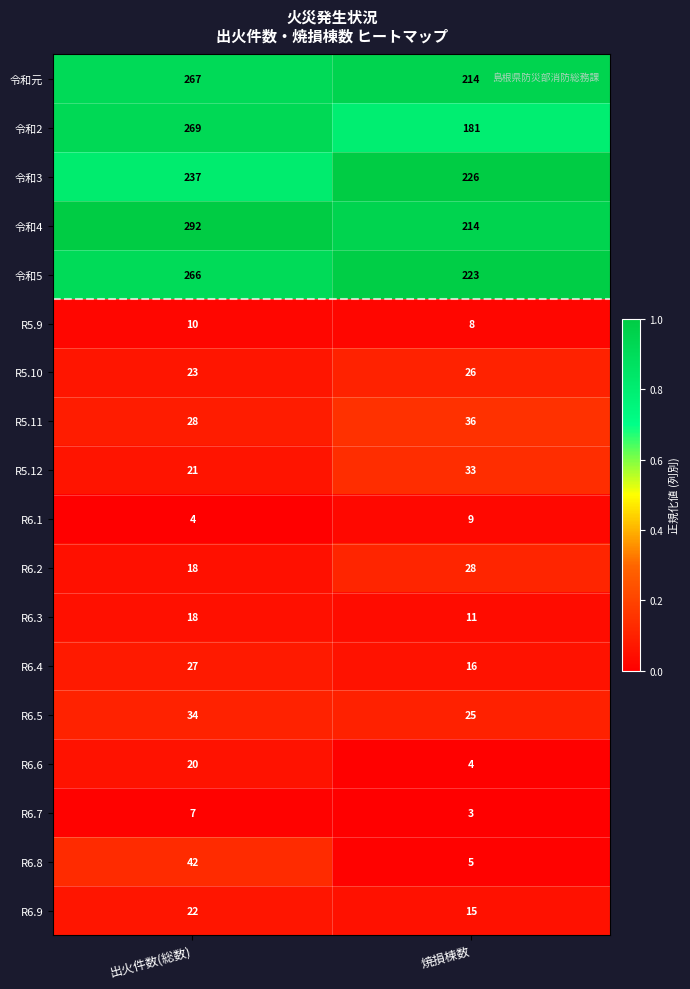

True or false: R6.8 has a value of 21 at 出火件数(総数).

False